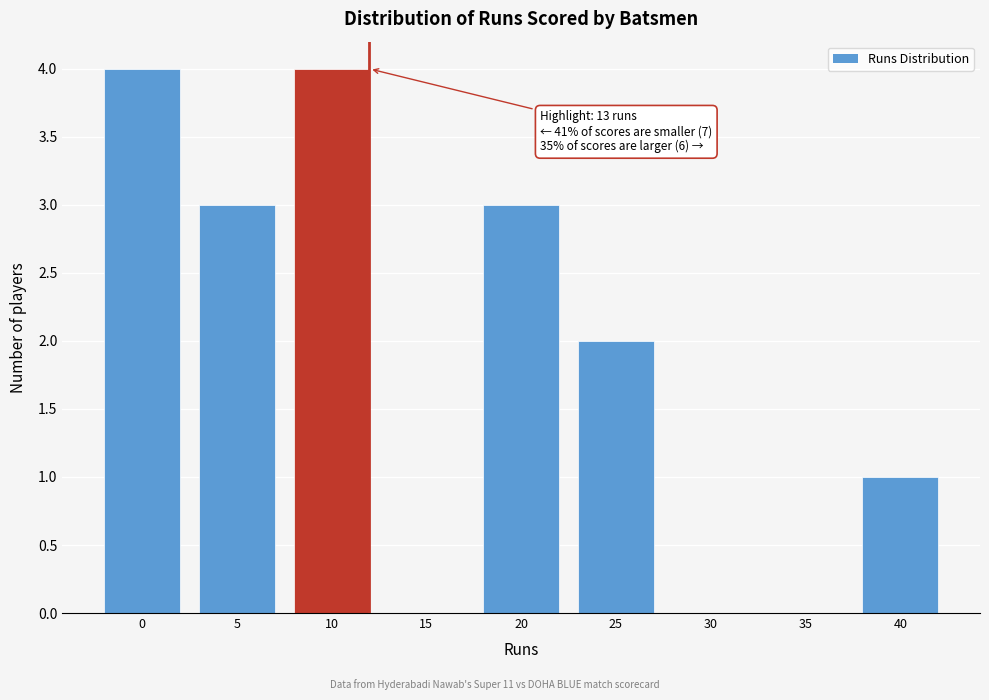

Reading left to right, list all the values displayed in this chart.

0=4	5=3	10=4	15=0	20=3	25=2	30=0	35=0	40=1